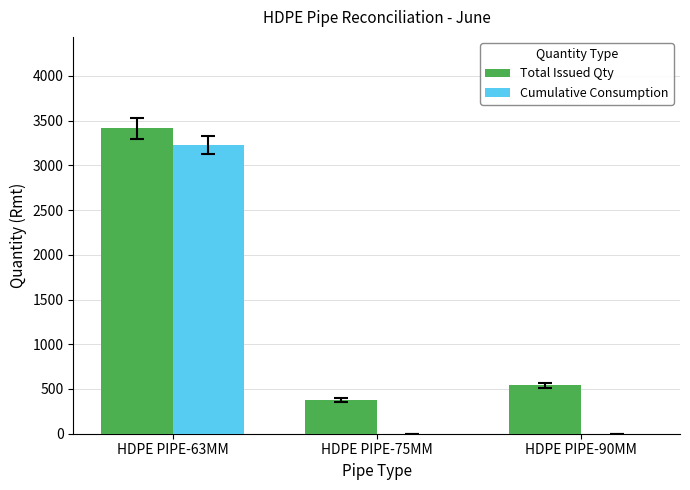

The value of Total Issued Qty at HDPE PIPE-90MM is 803. True or false?

False